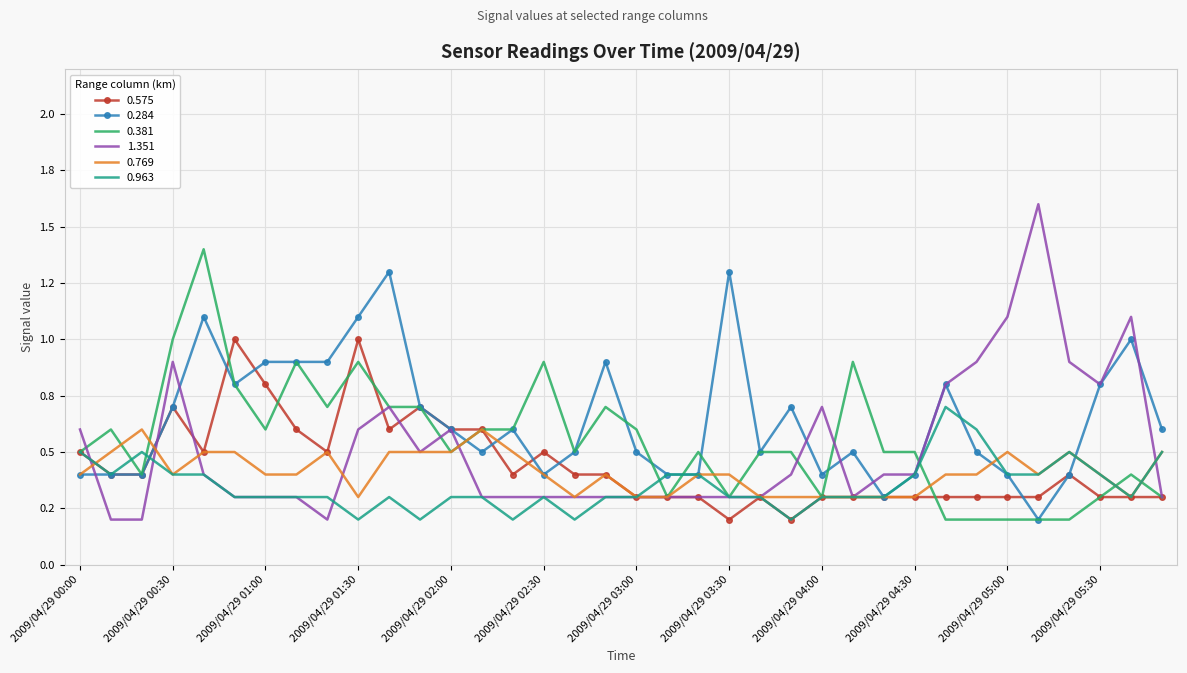

After their last crossing, which series has the higher values: 1.351 or 0.381?

1.351